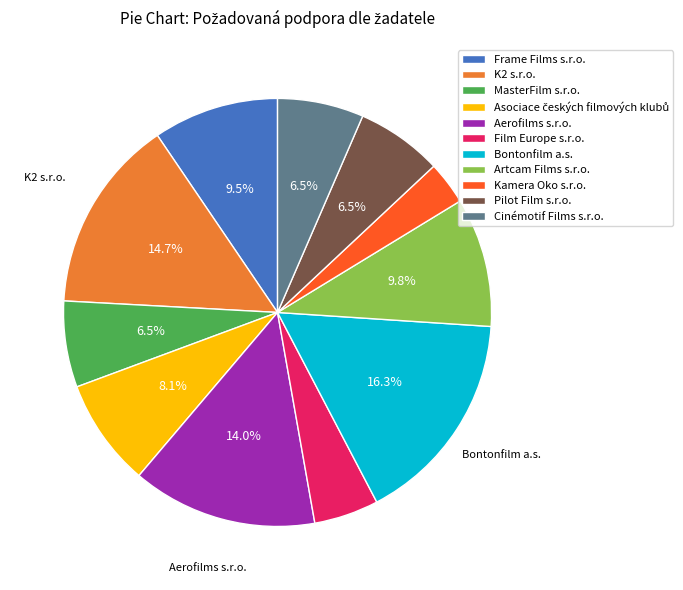

Which slice is the smallest?

Kamera Oko s.r.o.